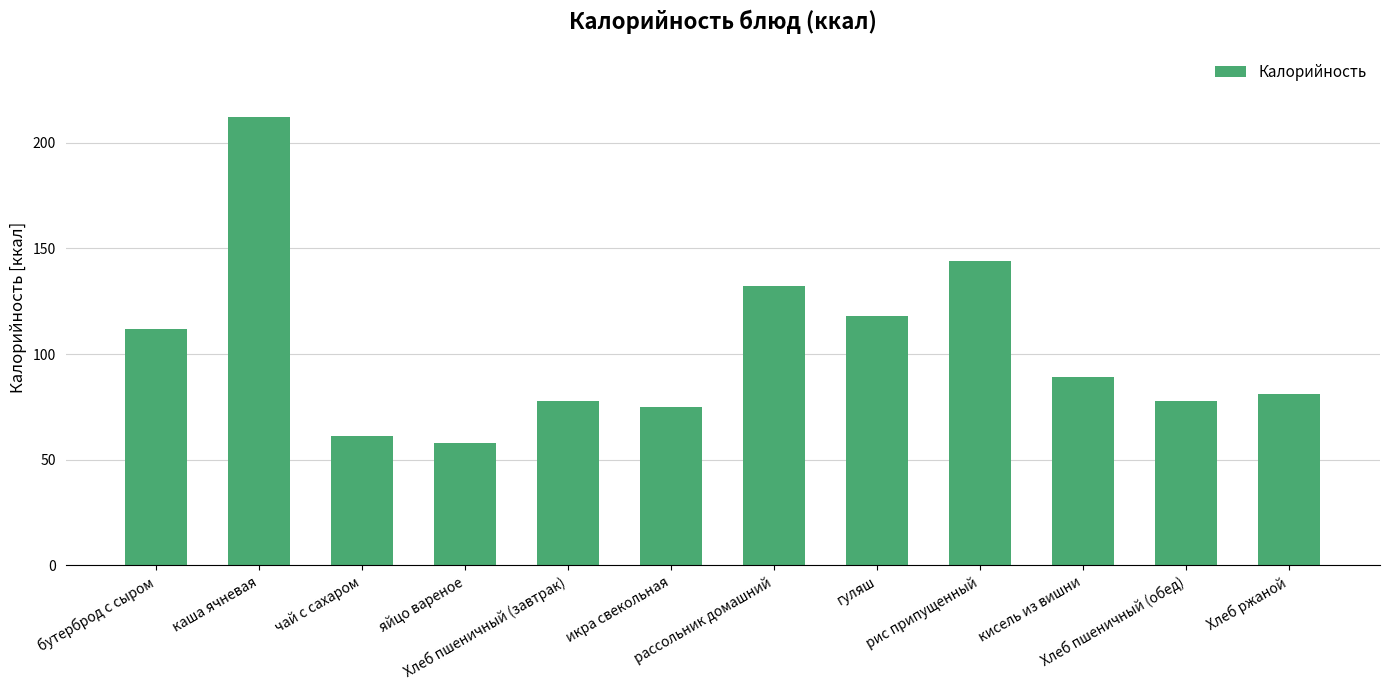

True or false: the data shows 39 at чай с сахаром.

False